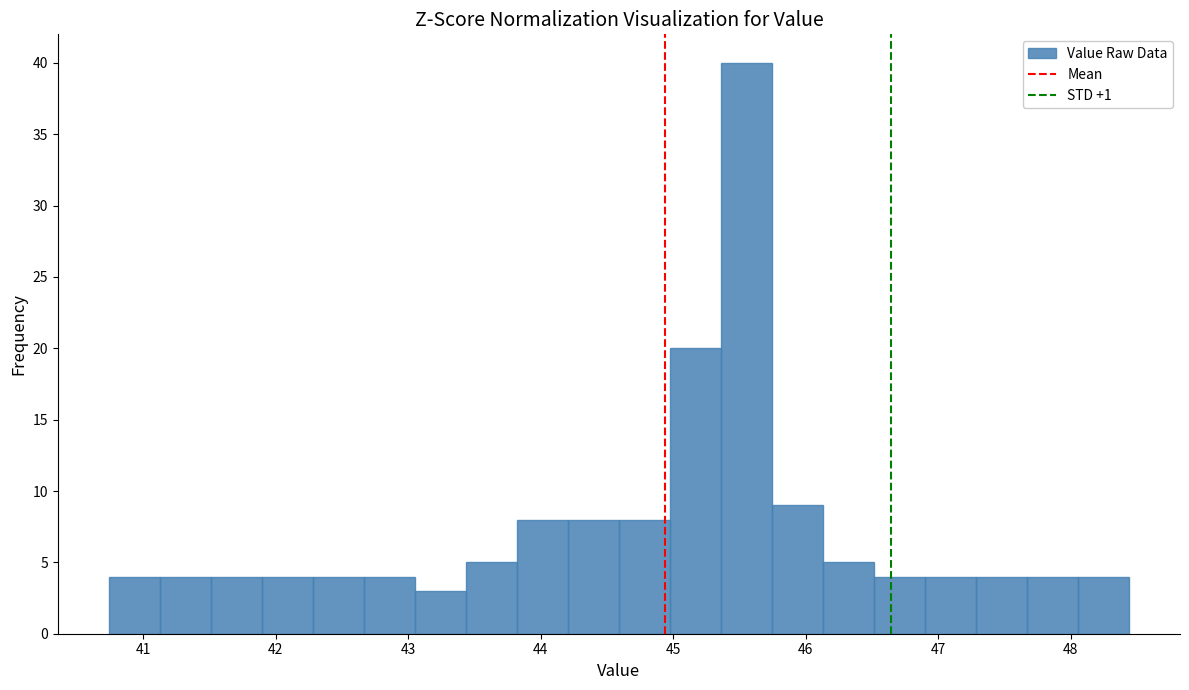

Read against the x-axis, roughly where is the centre of the tallest bar?

45.6